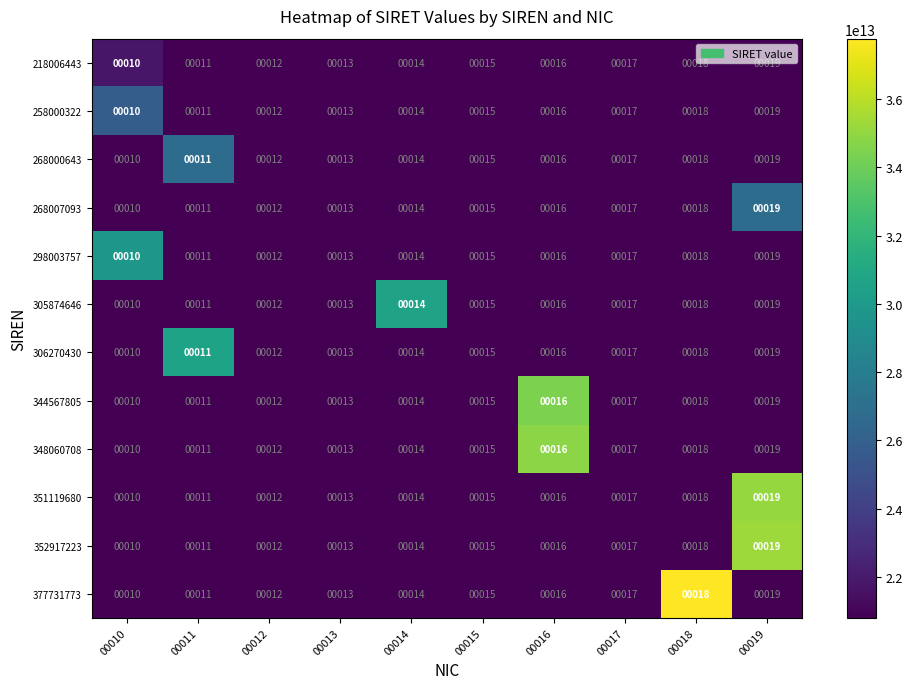

Where is 268000643 nearest to the value 14?

00014